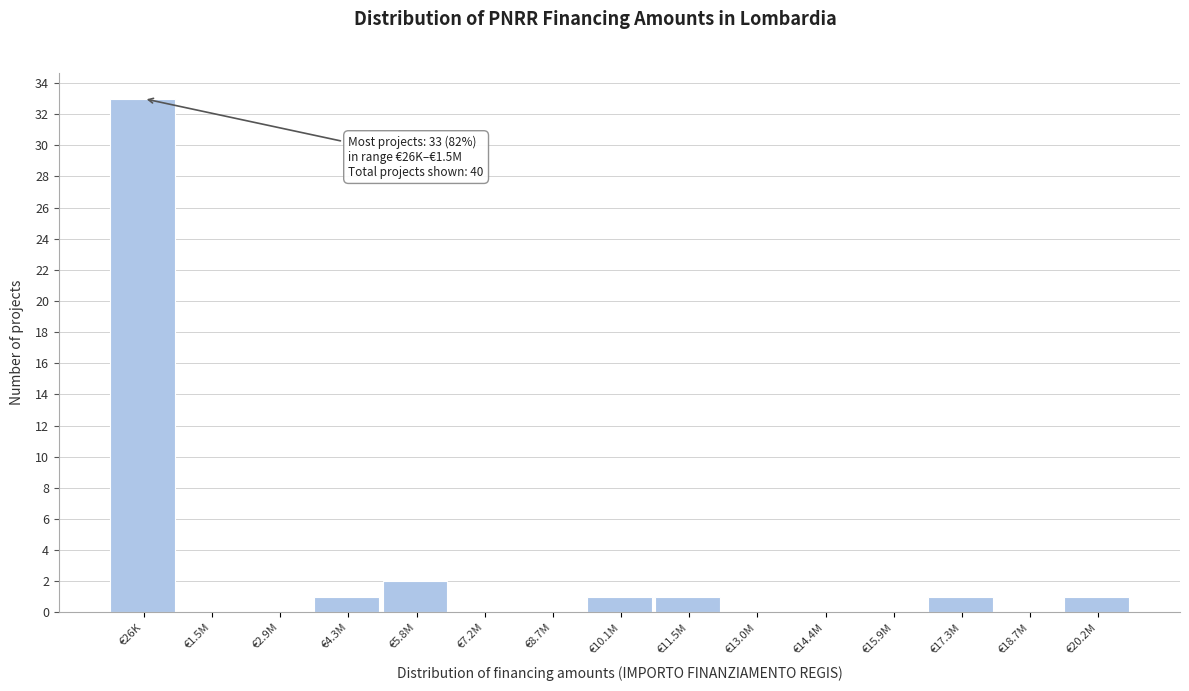

Reading left to right, transcribe all the data shown in this chart.

€26K=33	€1.5M=0	€2.9M=0	€4.3M=1	€5.8M=2	€7.2M=0	€8.7M=0	€10.1M=1	€11.5M=1	€13.0M=0	€14.4M=0	€15.9M=0	€17.3M=1	€18.7M=0	€20.2M=1